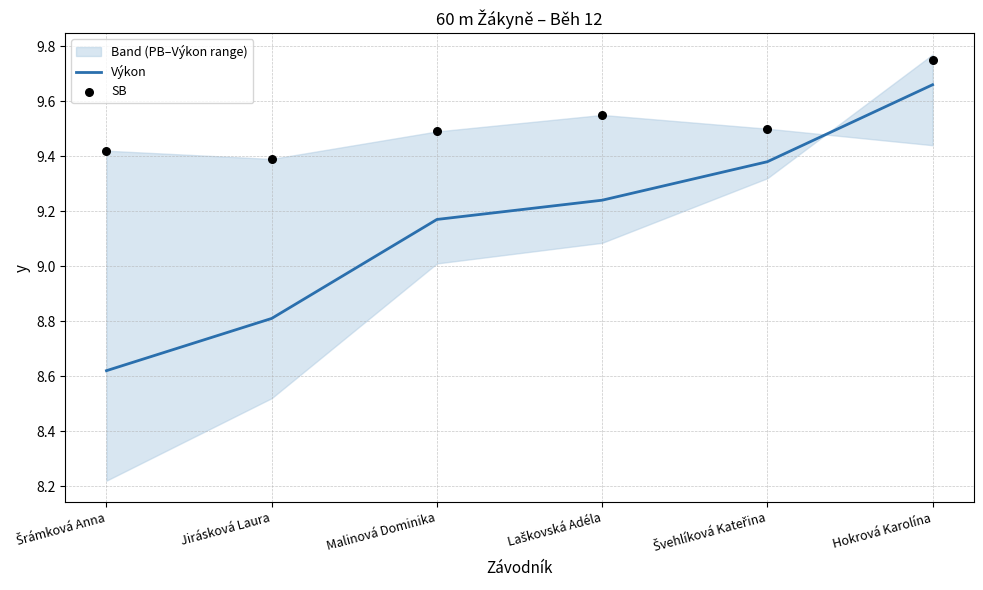

At how many categories does at least one series exceed 9?

6